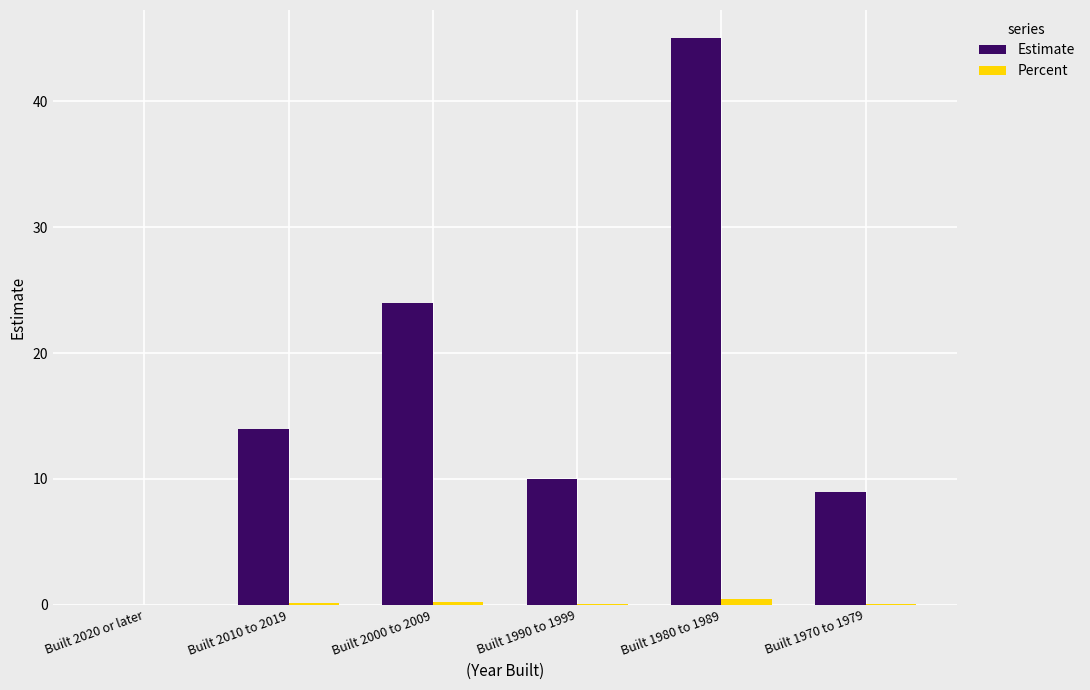

What is the greatest value displayed?

45.0